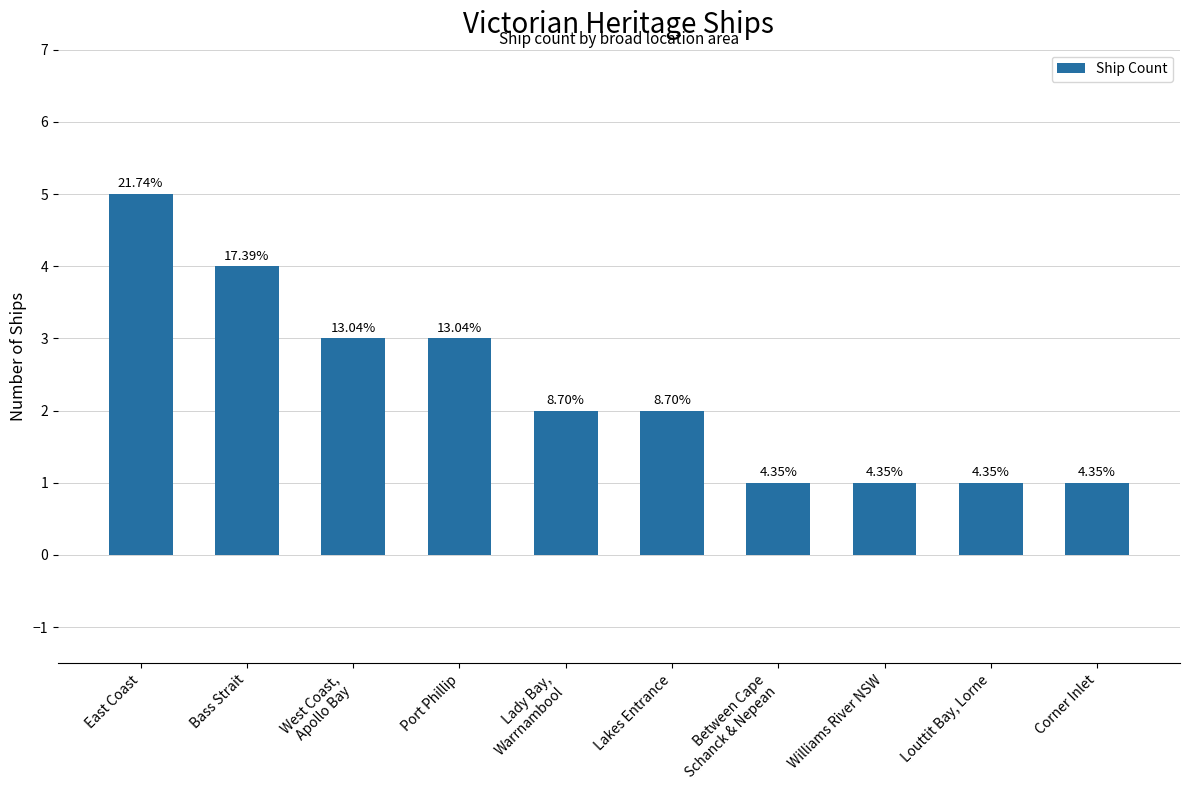

How many bars are there in total?

10